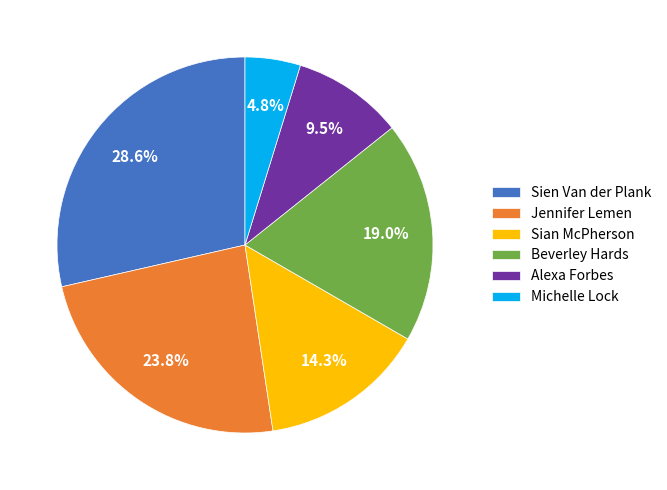

Is it true that Beverley Hards is 19% of the pie?

True